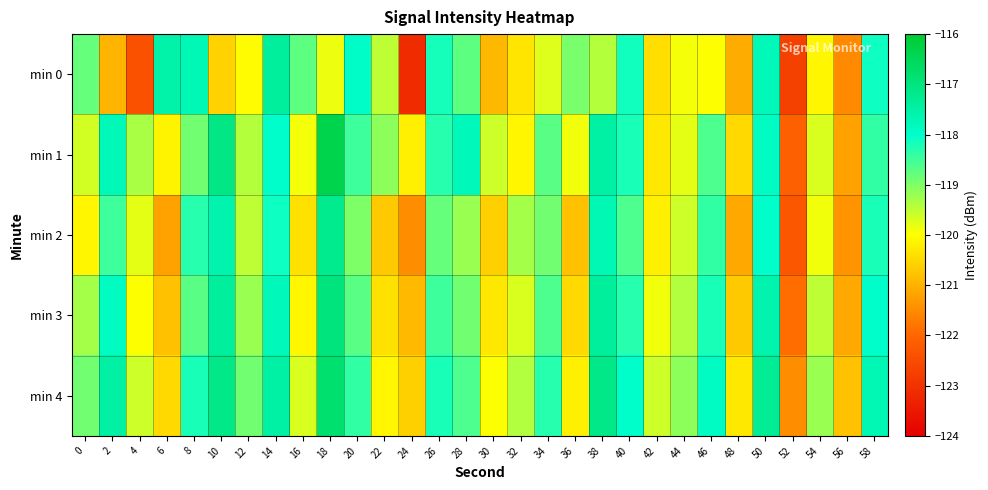

Which series changed the most between 24 and 48?

min 0